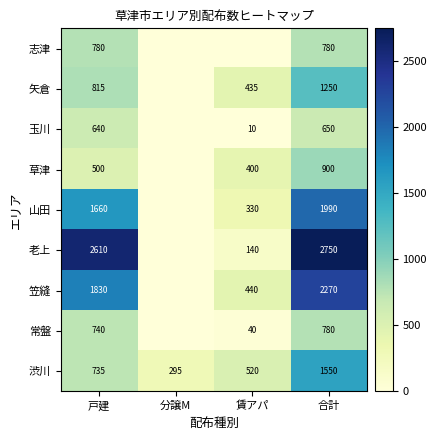

At how many categories does at least one series exceed 1020?

2